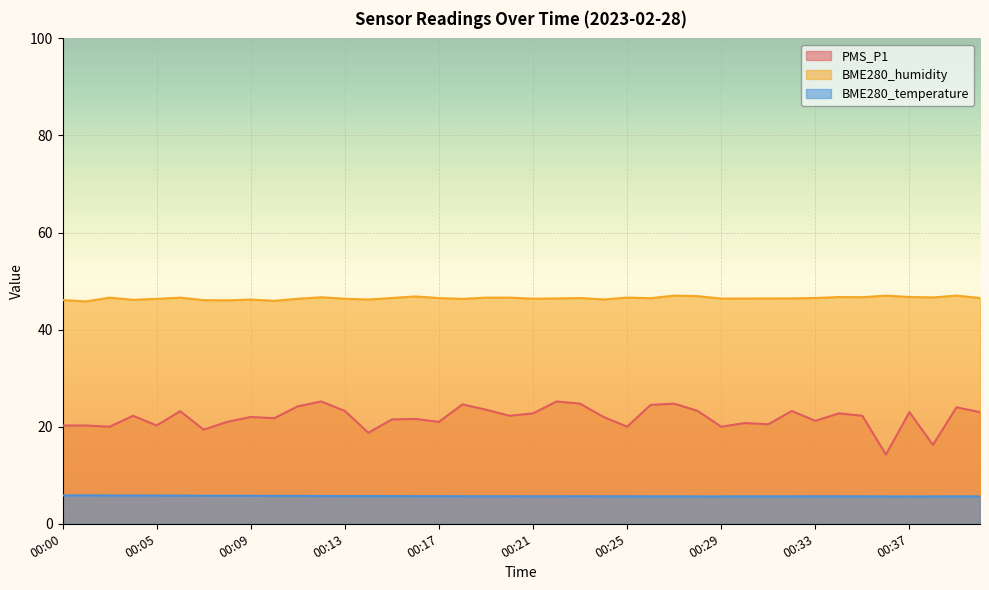

Which series has the largest range (max minus min)?

PMS_P1